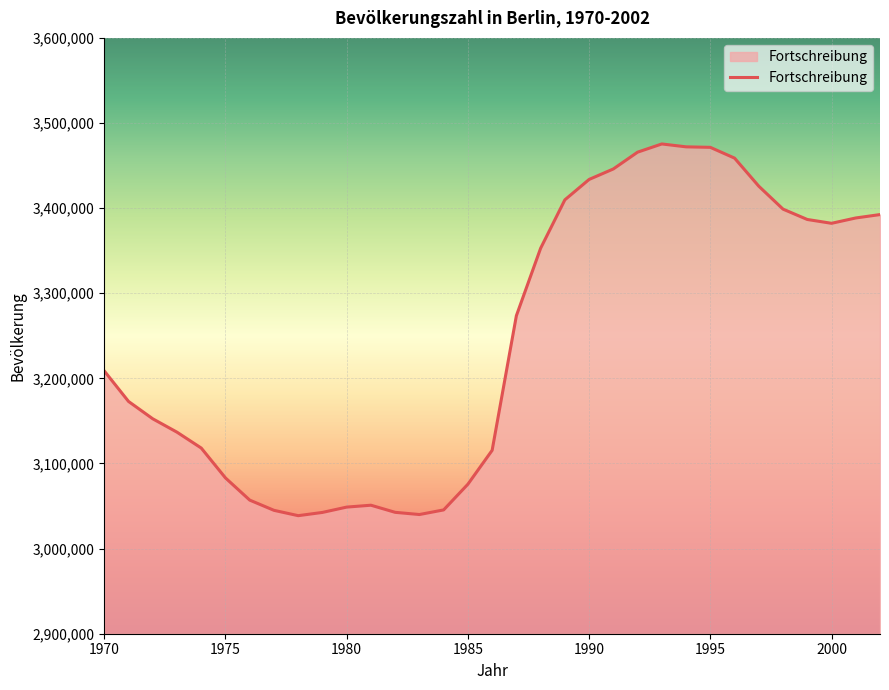

What is the maximum value shown in the chart?

3475392